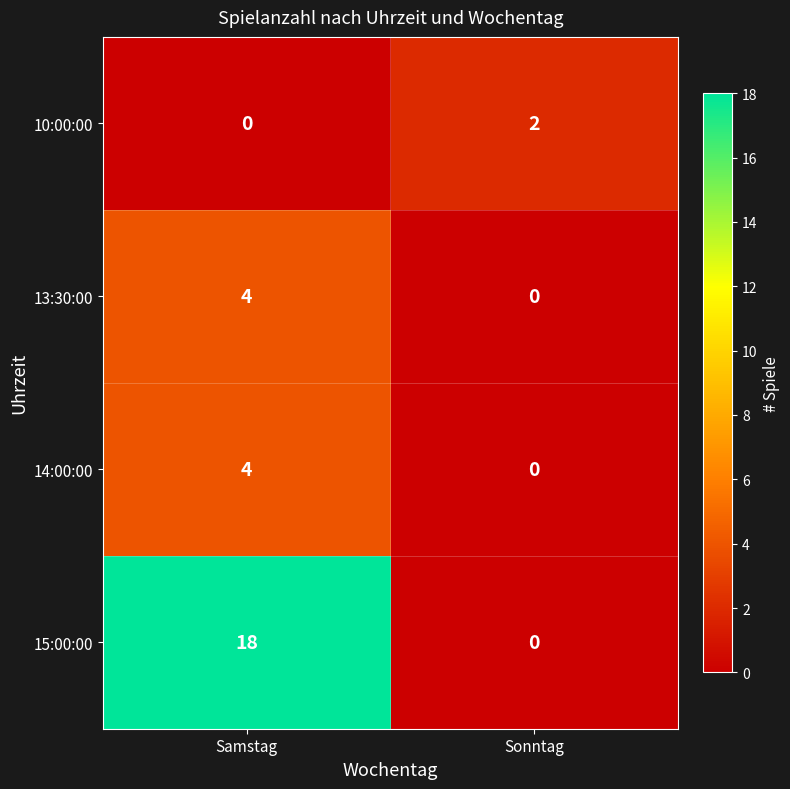

What is the total value across all series at Sonntag?

2